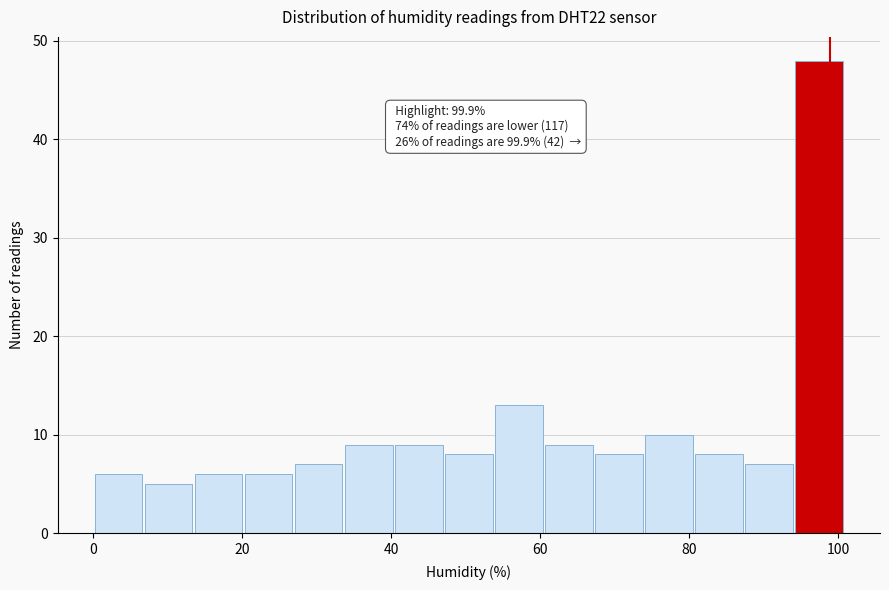

Around what value on the x-axis is the tallest bar? Give the approximate position of its centre, as read against the axis.

98